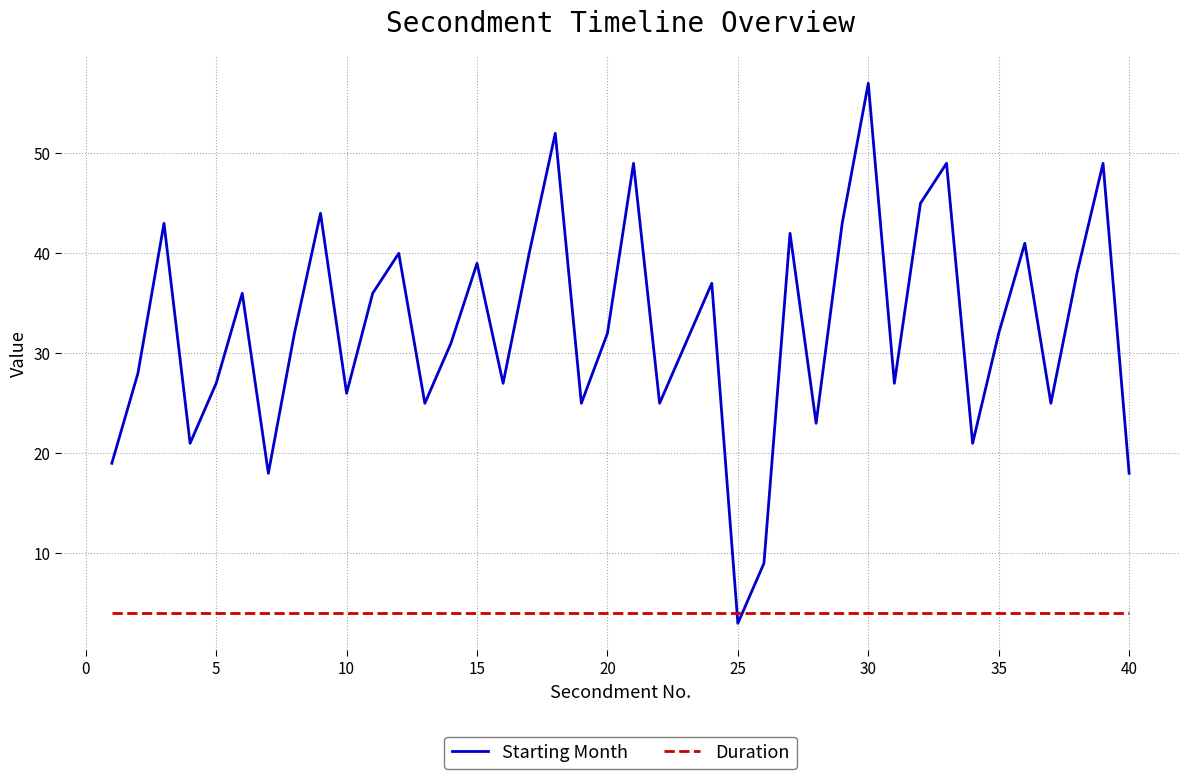

How many intersections are there between Duration and Starting Month?

2